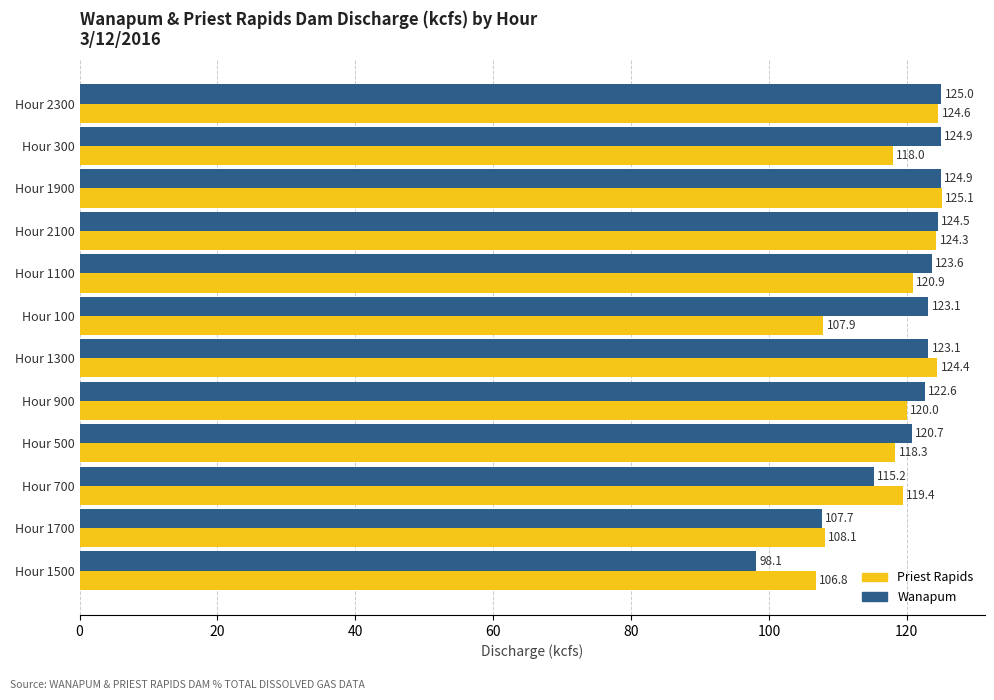

At how many categories does at least one series exceed 119?

10